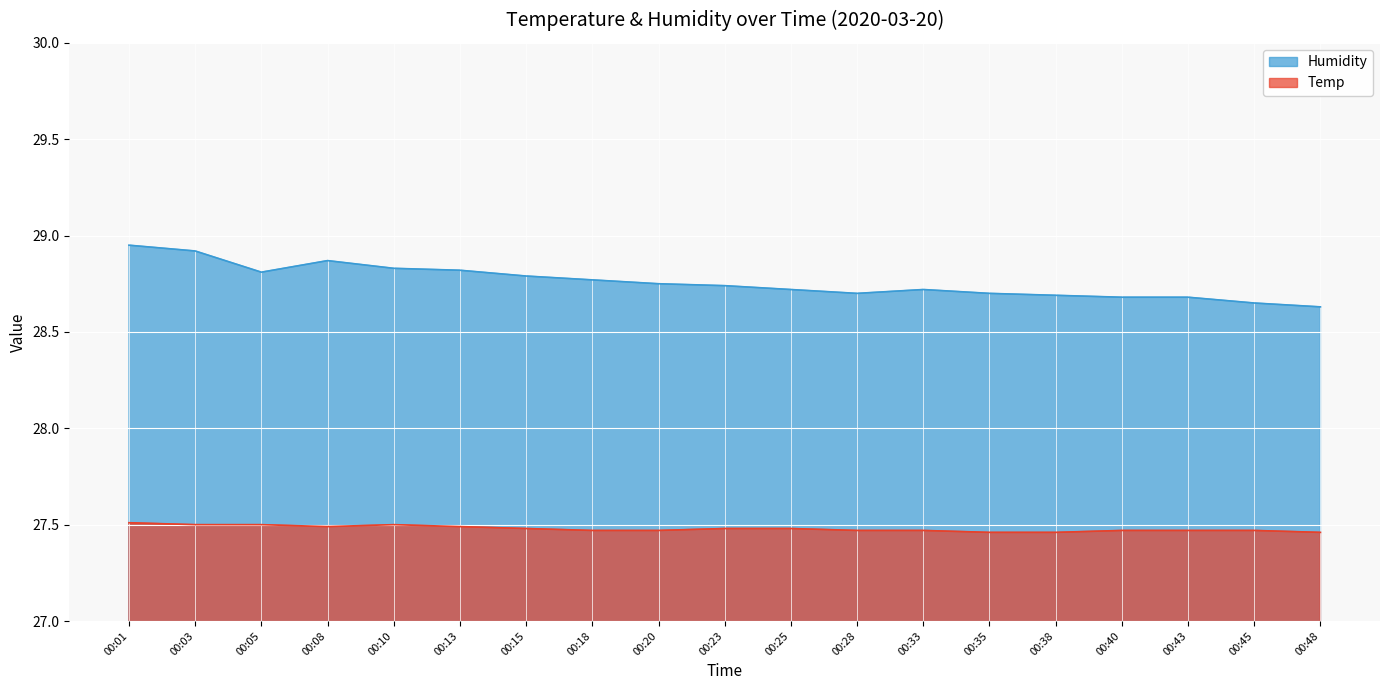

True or false: Humidity and Temp intersect in this chart.

False